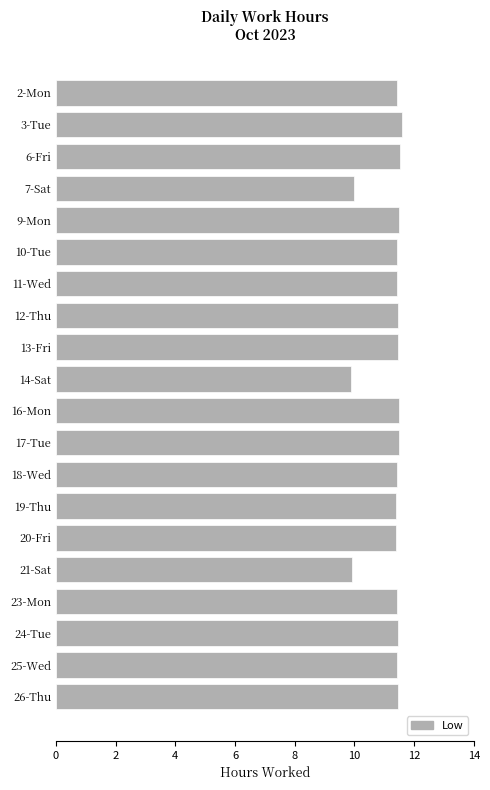

What position from the top is 26-Thu?

20